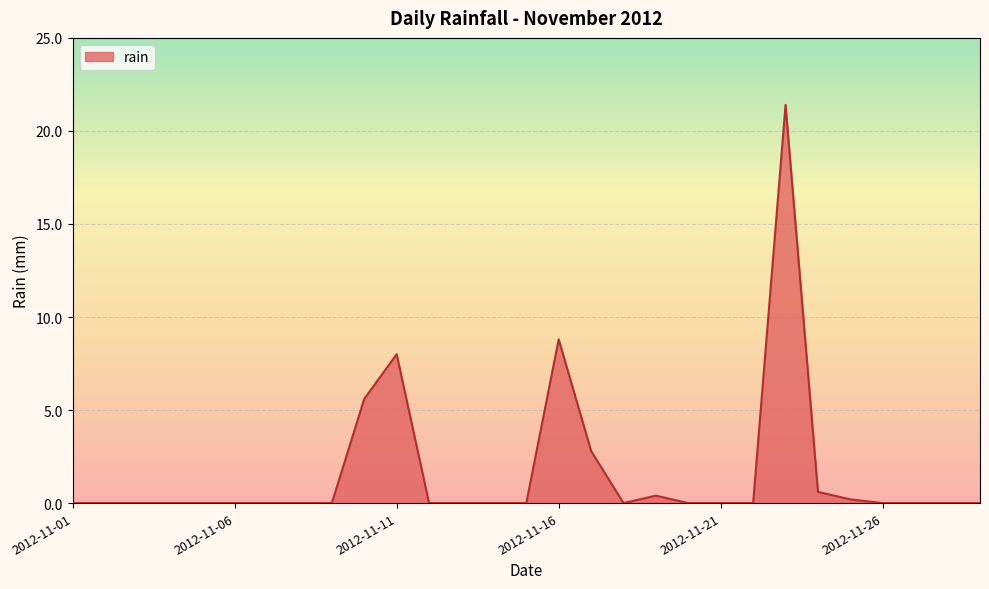

What is the maximum value shown in the chart?

21.4